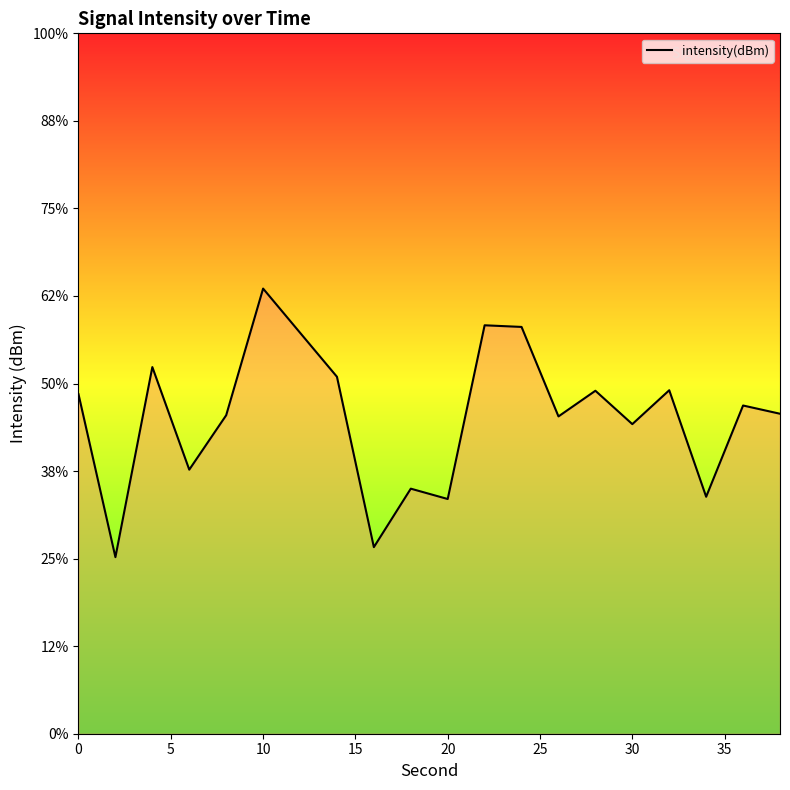

How many values are below -131?

11